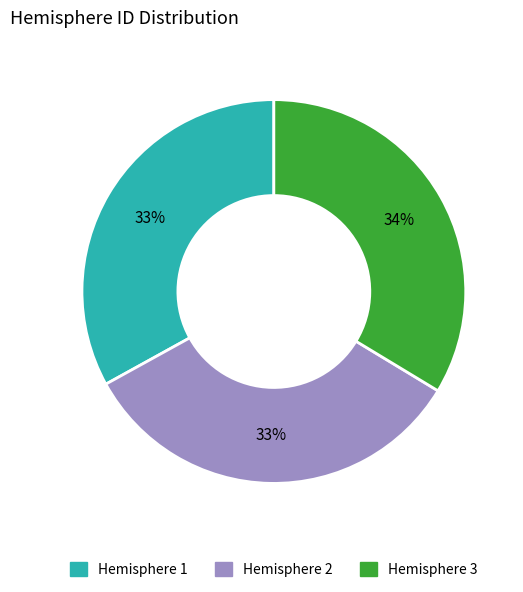

Combined, do Hemisphere 2 and Hemisphere 3 account for over 50%?

Yes